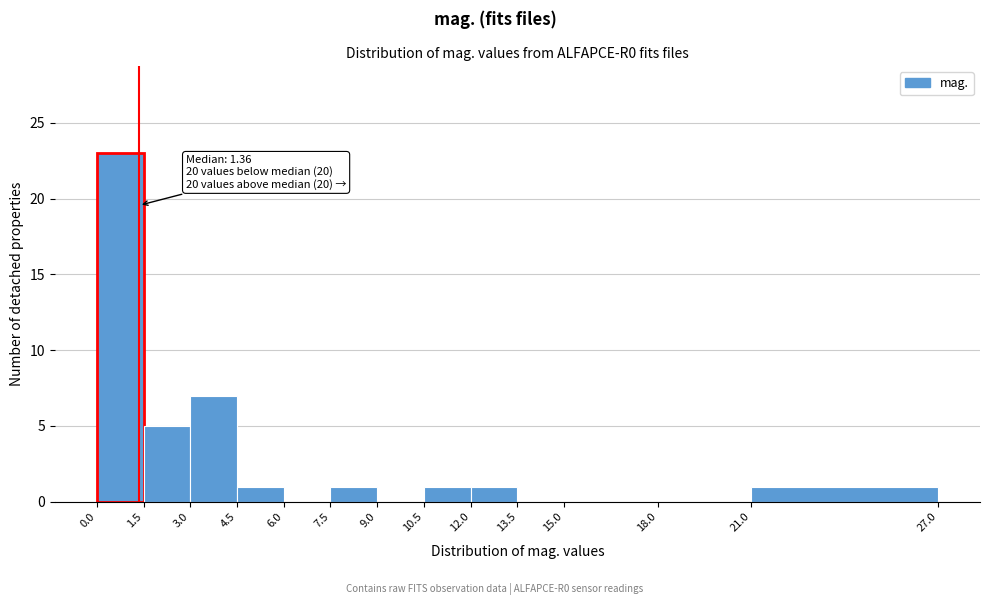

Which range on the x-axis has the tallest bar?

0.0 to 1.5